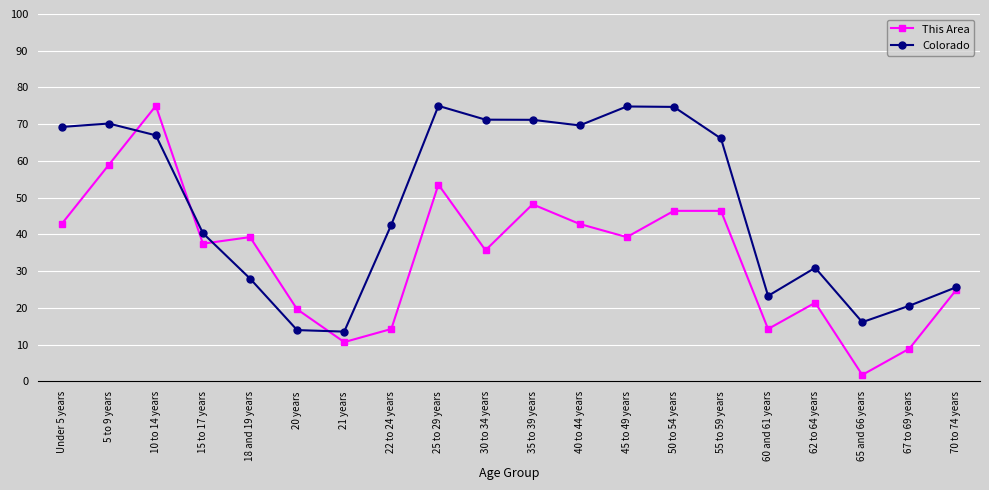

Is the value of This Area at 60 and 61 years greater than the value of Colorado at 10 to 14 years?

No